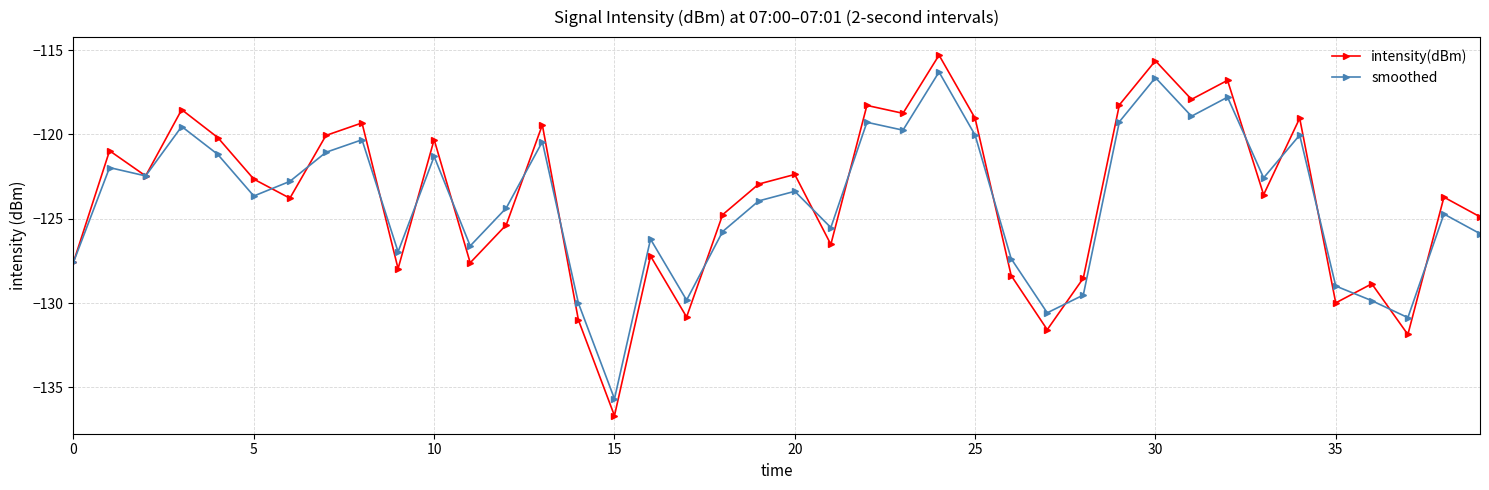

What is the greatest value displayed?

-115.3